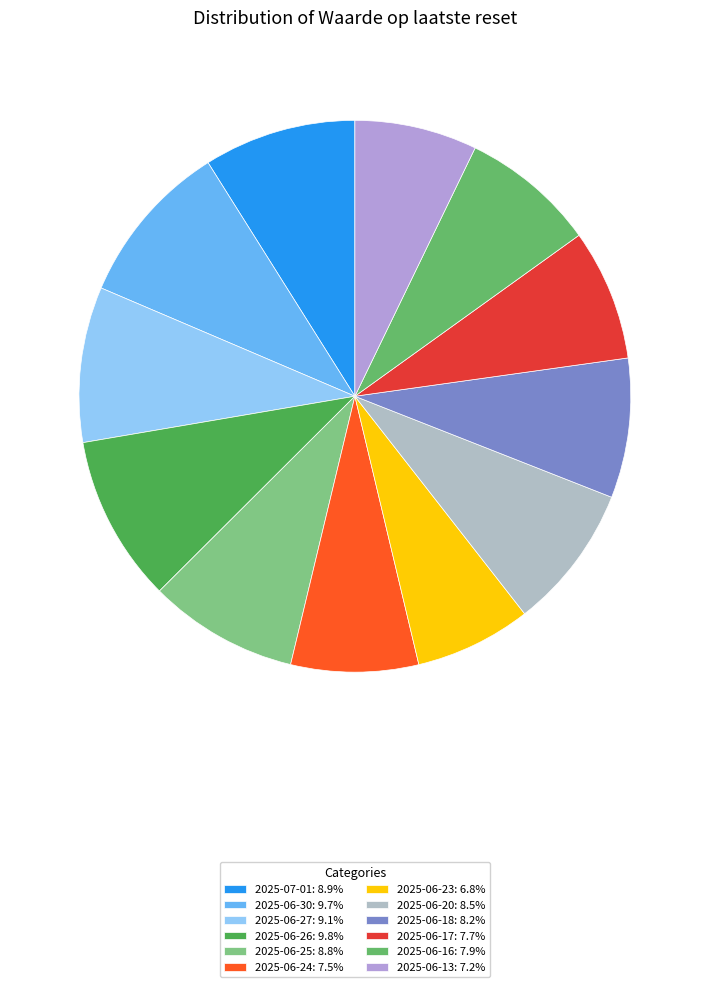

What percentage is the 2025-06-13 slice, to the nearest percent?

7%